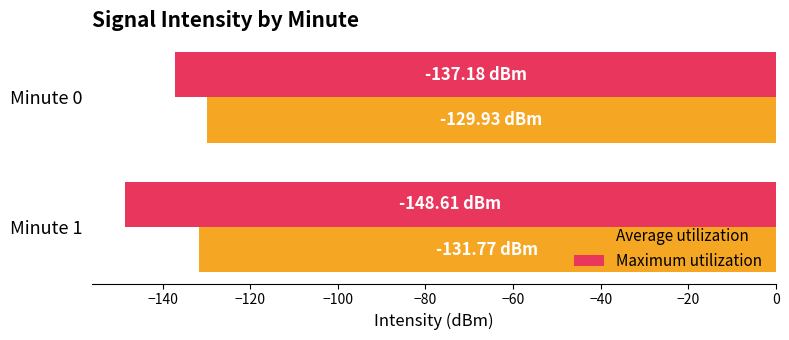

Which series has the largest total across all categories?

Average utilization